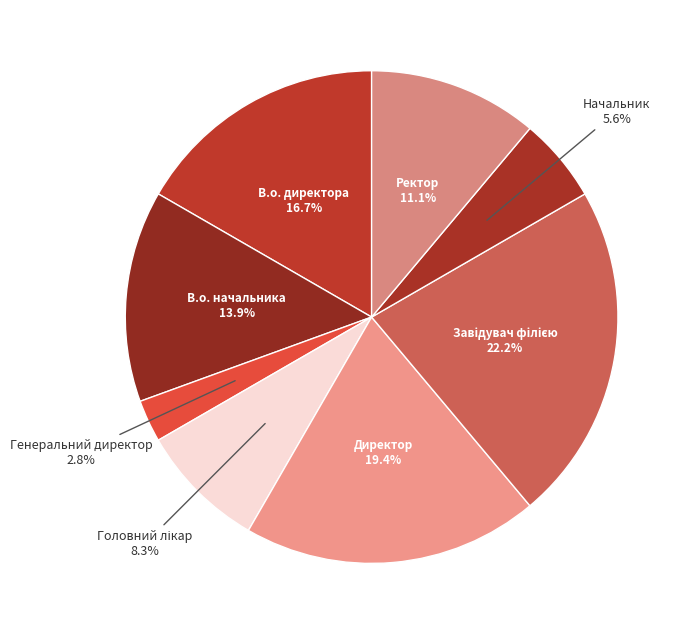

How many slices are in this pie chart?

8